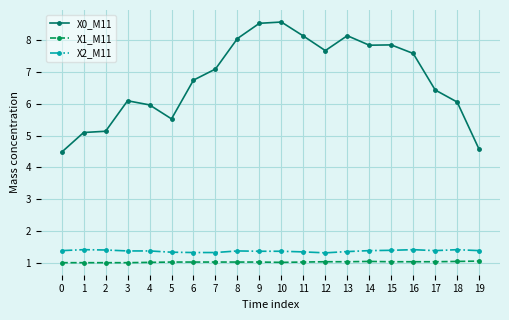

What is the approximate value of X0_M11 at 17?

6.4